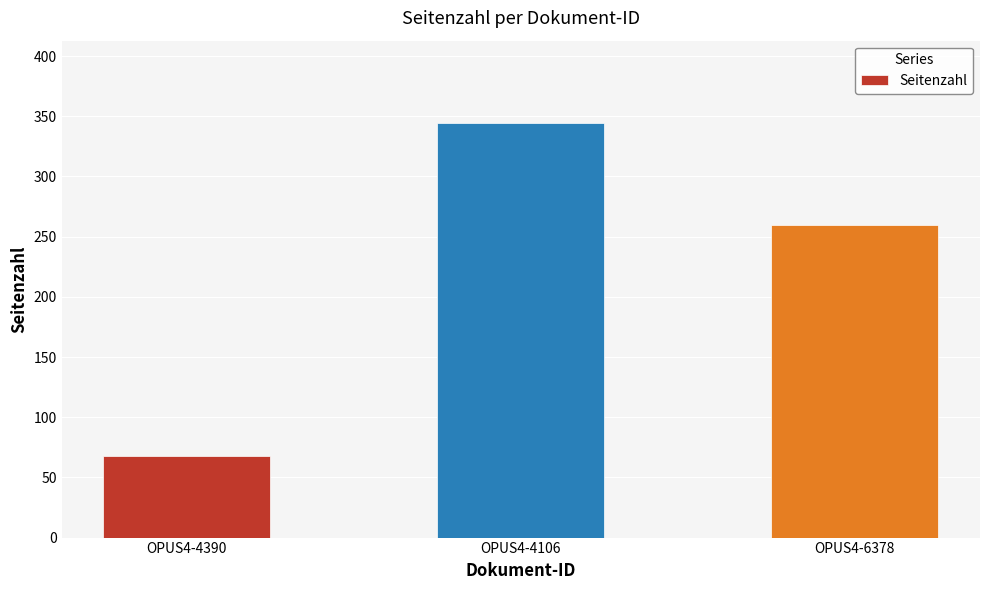

How many data points does each series have?

3